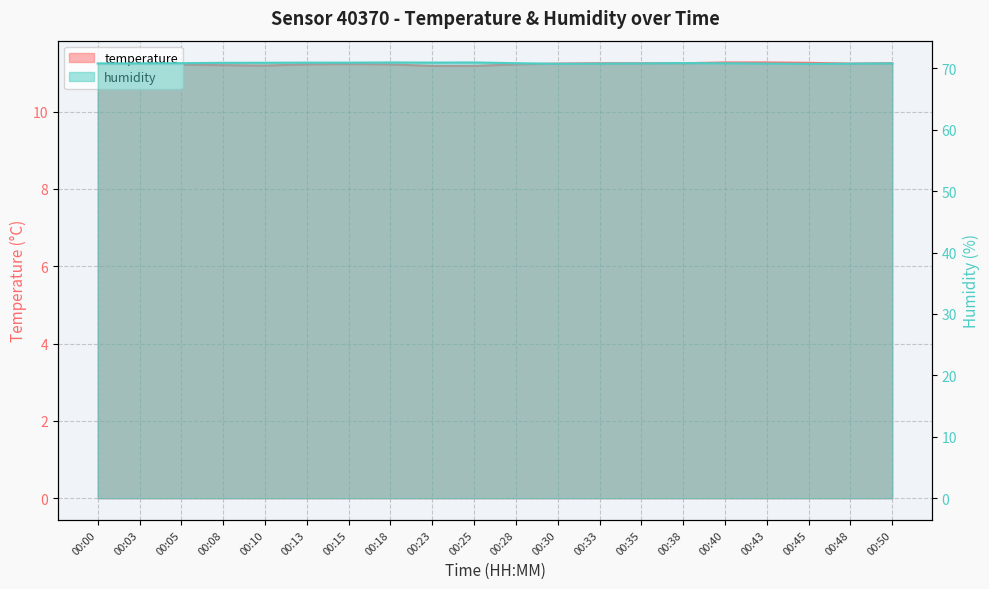

Reading left to right, list all the values displayed in this chart.

temperature: 00:00=11.2	00:03=11.2	00:05=11.2	00:08=11.2	00:10=11.2	00:13=11.2	00:15=11.2	00:18=11.2	00:23=11.2	00:25=11.2	00:28=11.2	00:30=11.2	00:33=11.2	00:35=11.2	00:38=11.2	00:40=11.3	00:43=11.3	00:45=11.3	00:48=11.2	00:50=11.2
humidity: 00:00=70.8	00:03=70.8	00:05=70.8	00:08=70.9	00:10=70.9	00:13=70.9	00:15=70.9	00:18=71.0	00:23=70.9	00:25=71.0	00:28=70.8	00:30=70.7	00:33=70.8	00:35=70.8	00:38=70.8	00:40=70.8	00:43=70.8	00:45=70.7	00:48=70.8	00:50=70.8